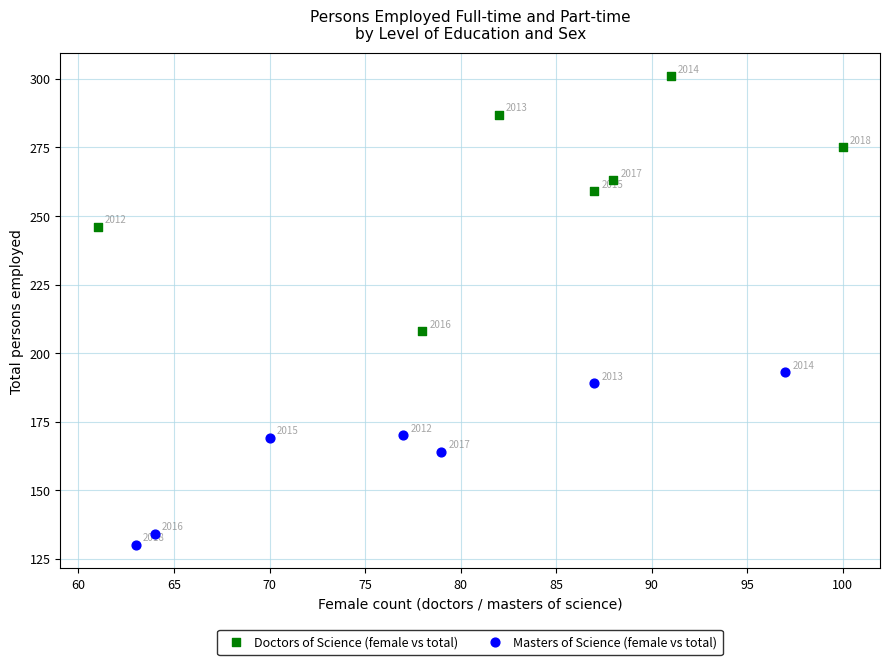

Which series reaches the maximum Y coordinate?

Doctors of Science (female vs total)